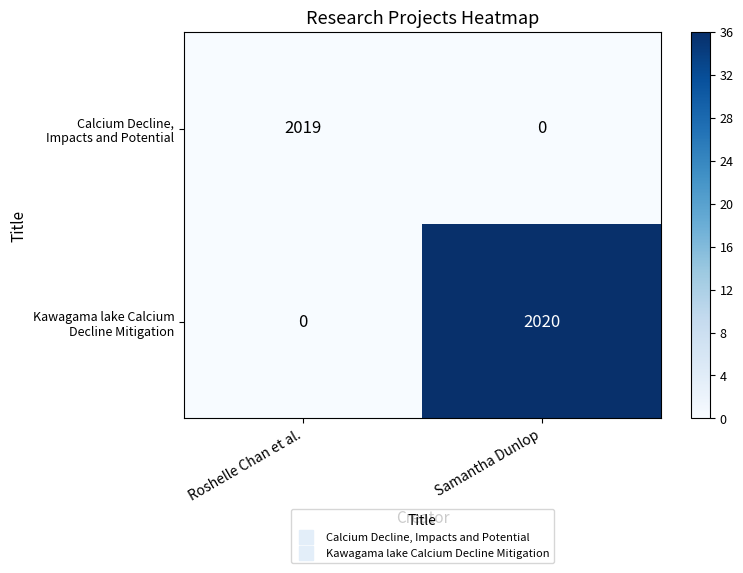

What is the difference between the highest and lowest values at Roshelle Chan et al.?

2019